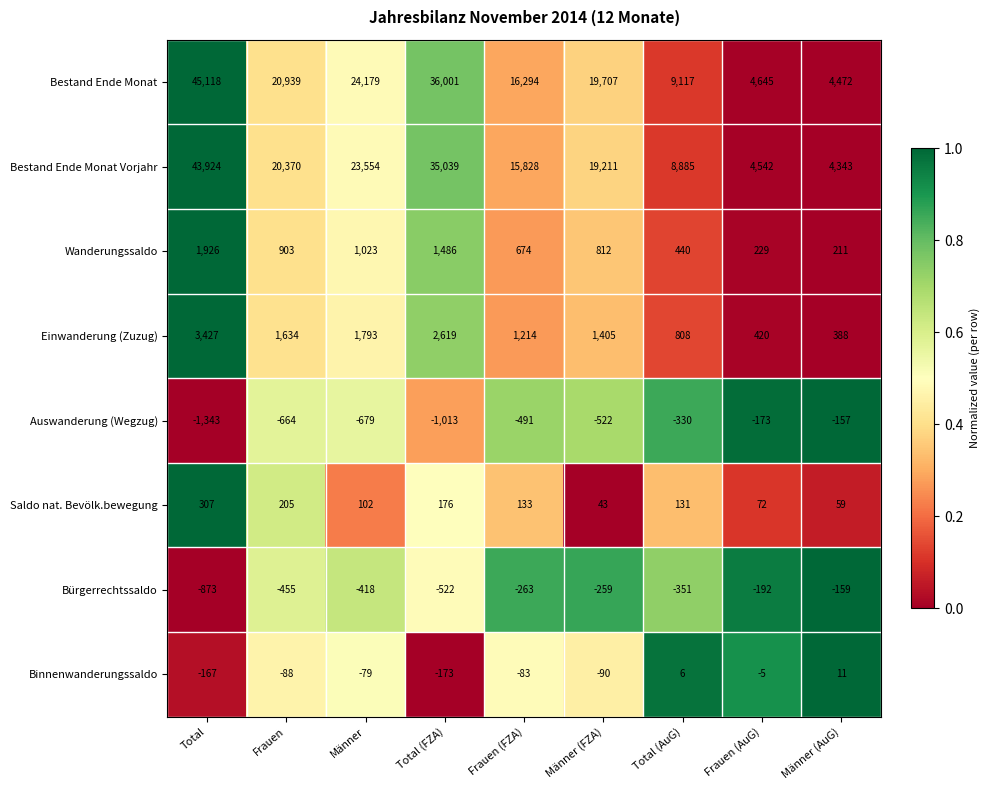

Between Total (FZA) and Männer (AuG), which series saw the biggest shift?

Bestand Ende Monat